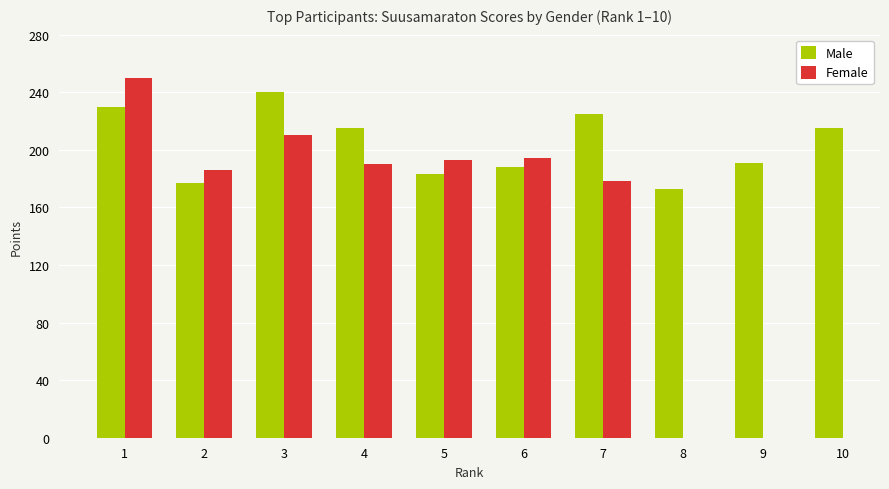

The value of Male at 1 is 408. True or false?

False